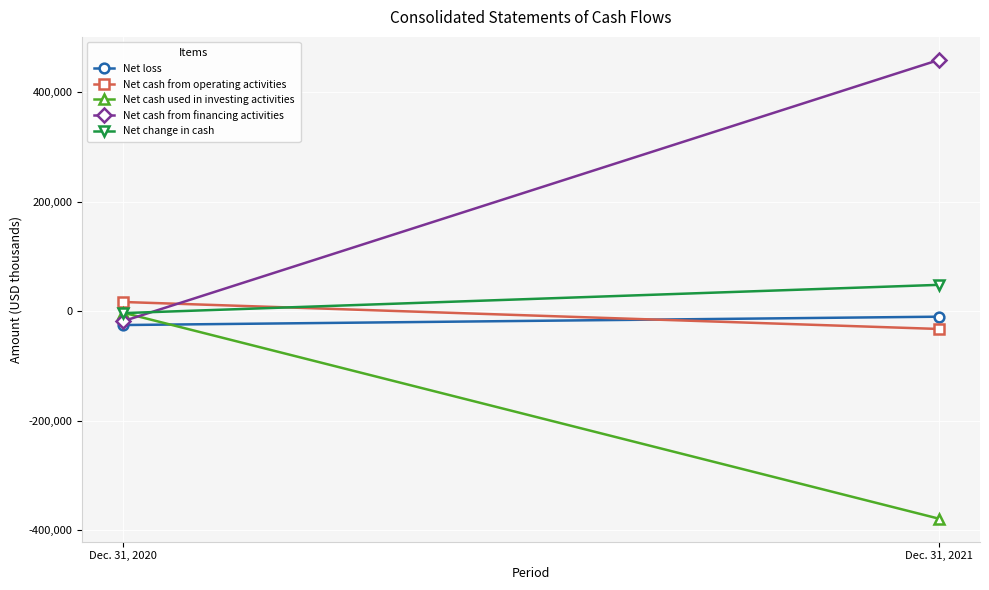

How many data points in Net cash from operating activities are less than 17143?

1